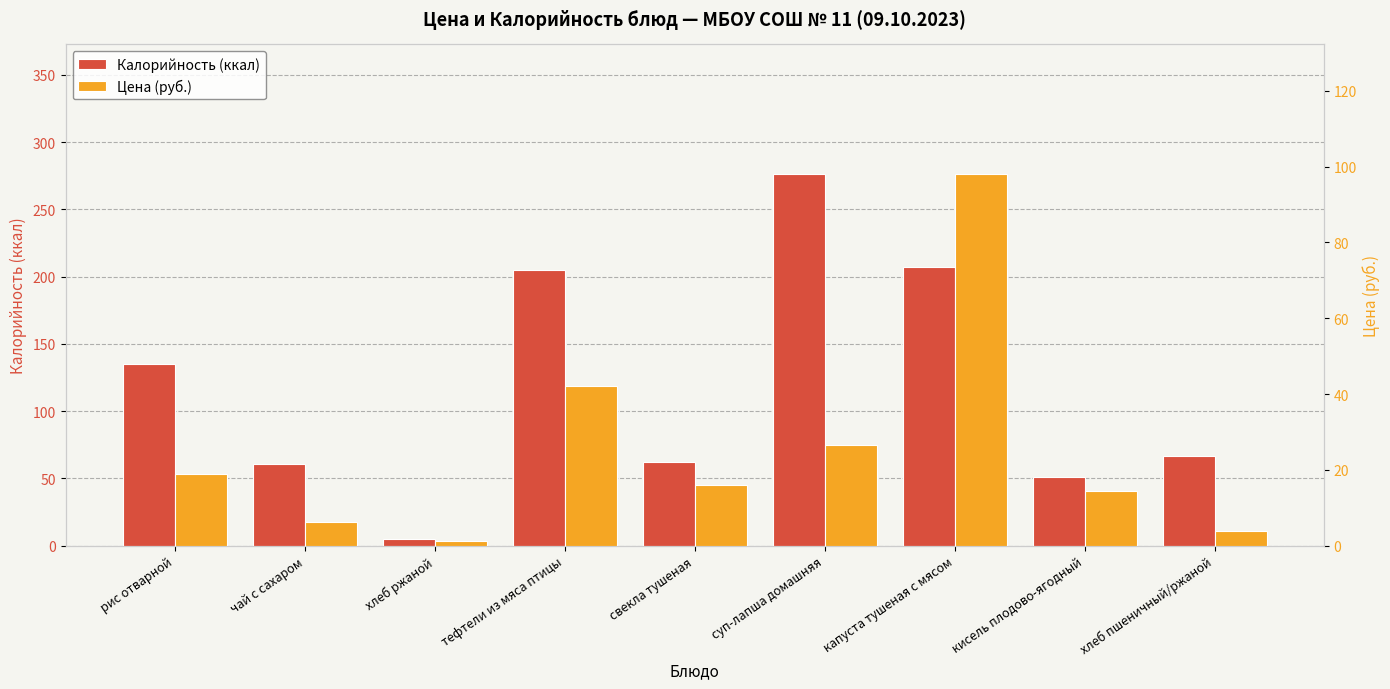

How many bars are there in total?

18